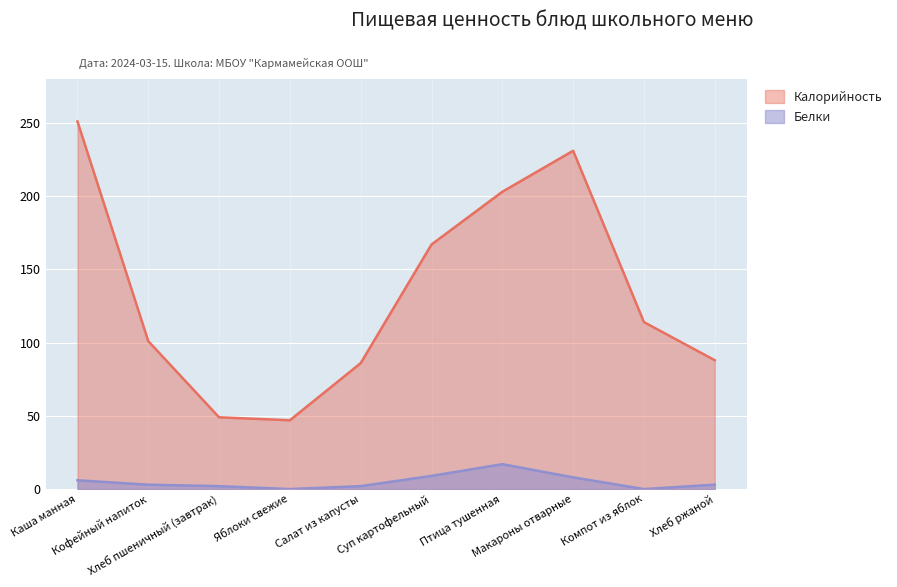

At which category is the sum across all series the highest?

Каша манная